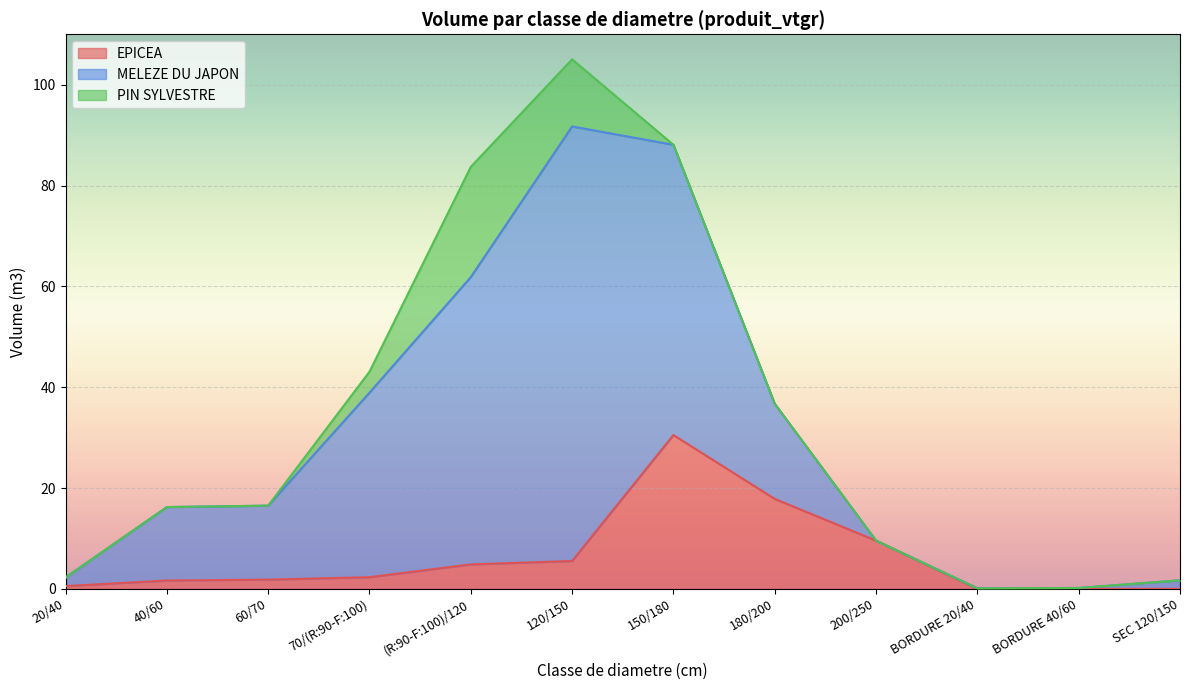

Which series changed the most between 60/70 and BORDURE 20/40?

MELEZE DU JAPON